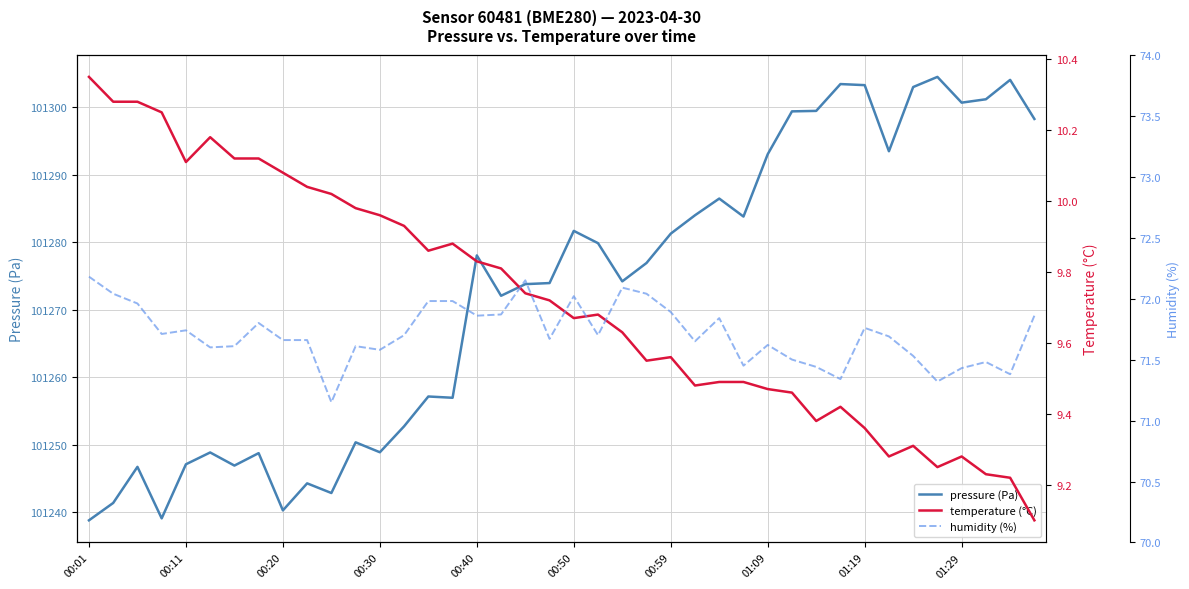

True or false: humidity (%) and pressure (Pa) cross at least once.

False